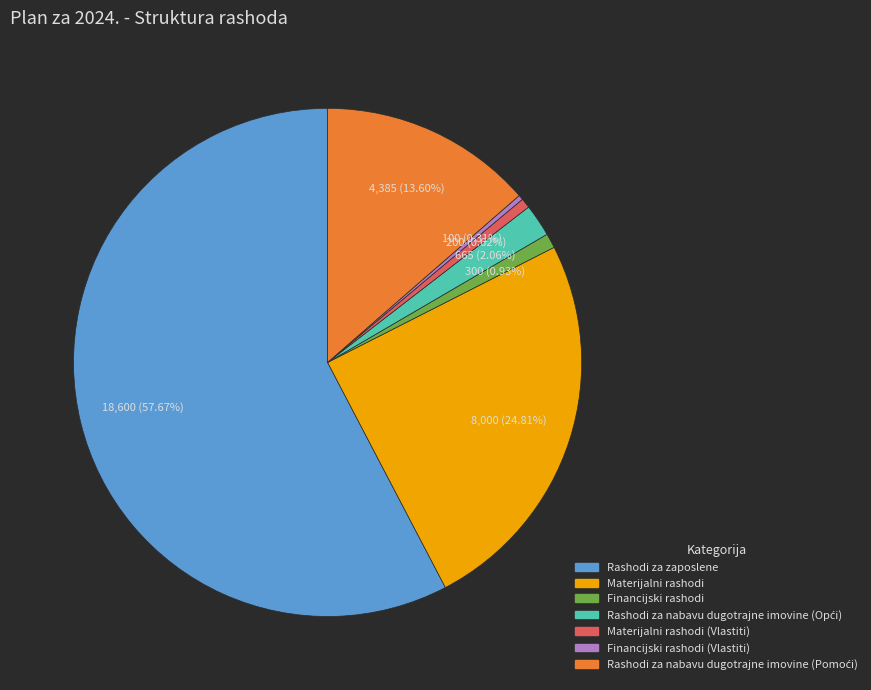

Is there any slice that represents more than half of the pie?

Yes